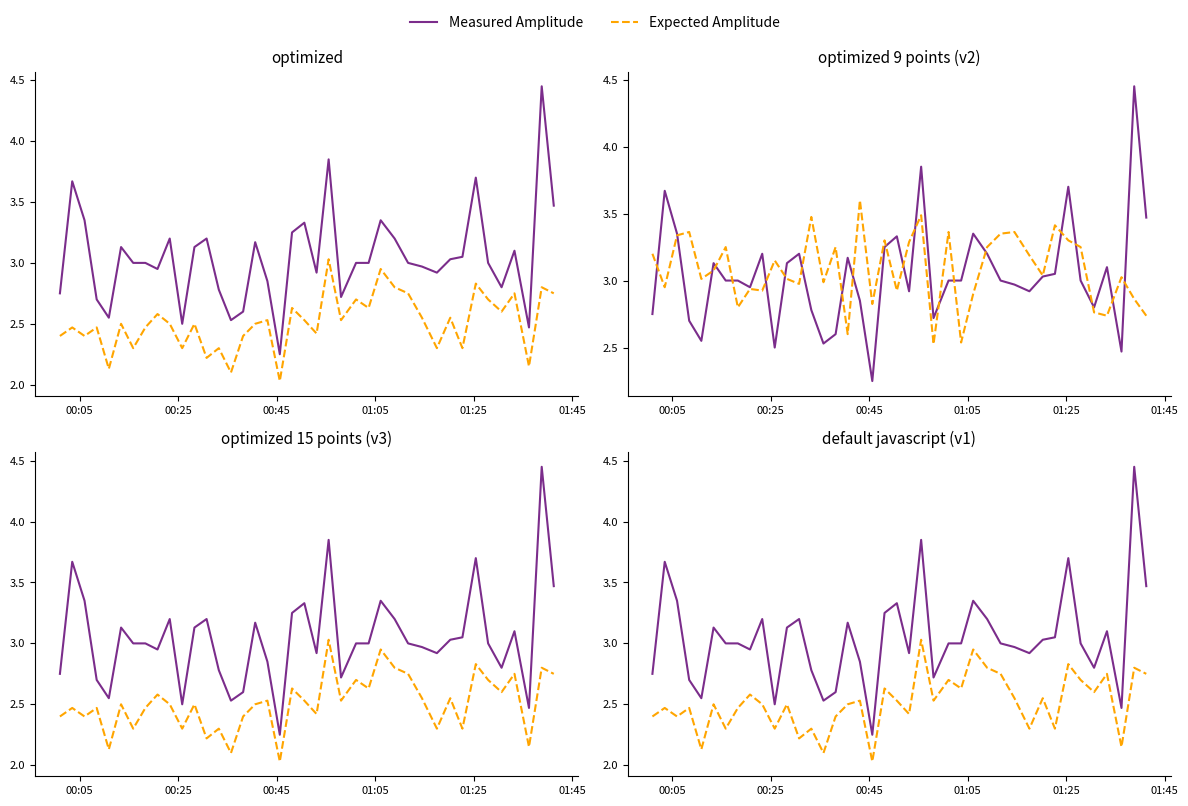

How many categories are shown in the chart?

40